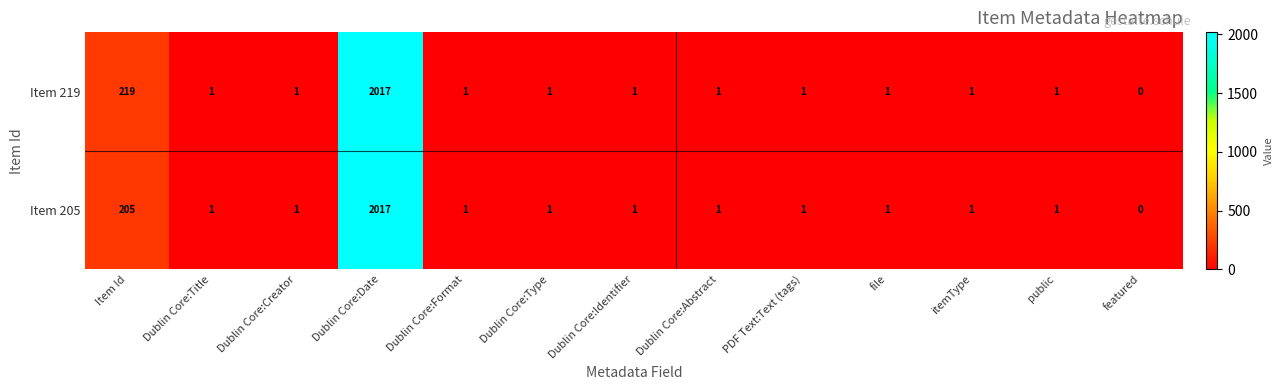

How many positive values does the Item 219 series have?

12